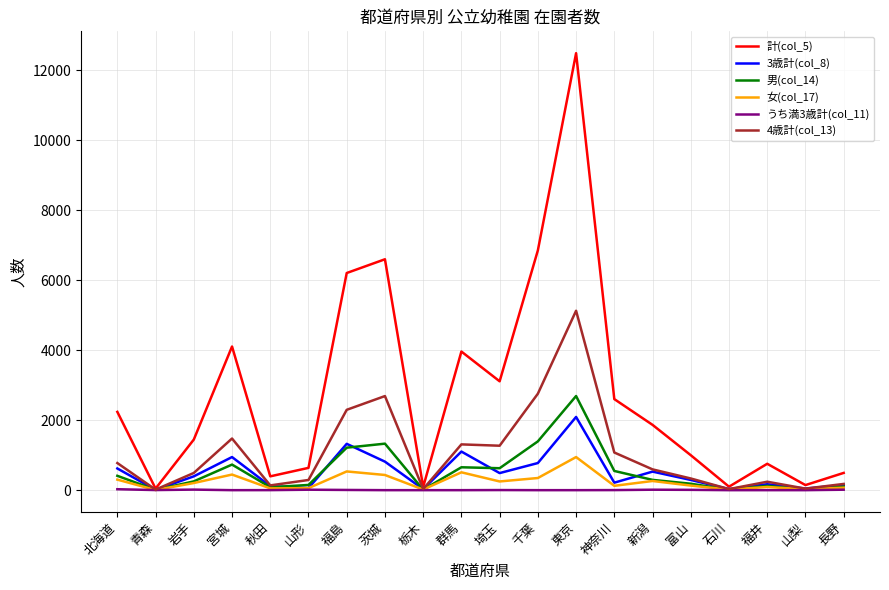

Is it true that 計(col_5) equals 1196 at 神奈川?

False